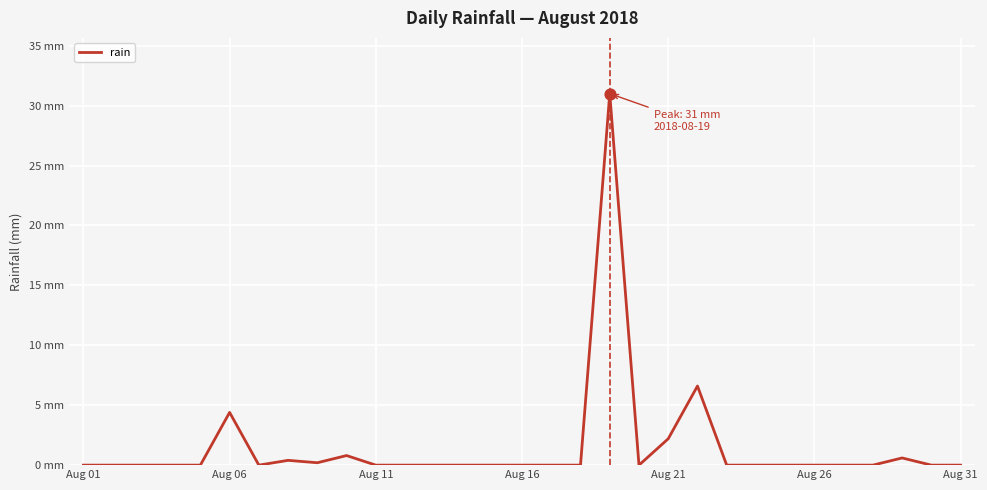

Does the chart have visible grid lines?

Yes